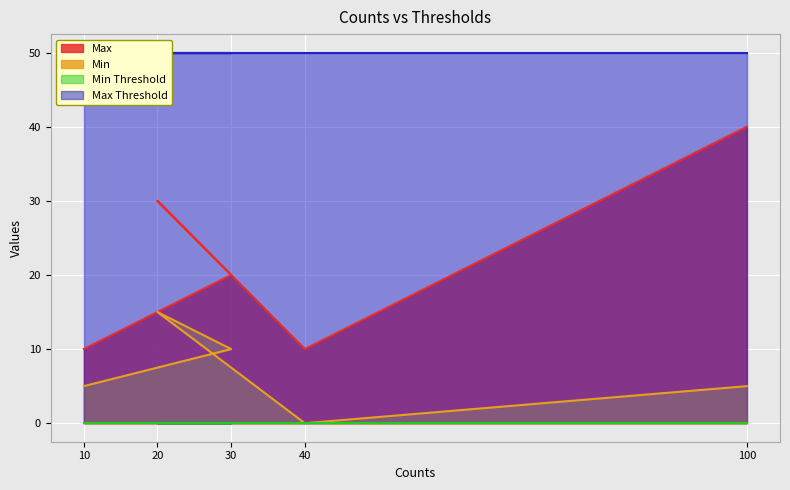

What is the maximum value for Max?

40